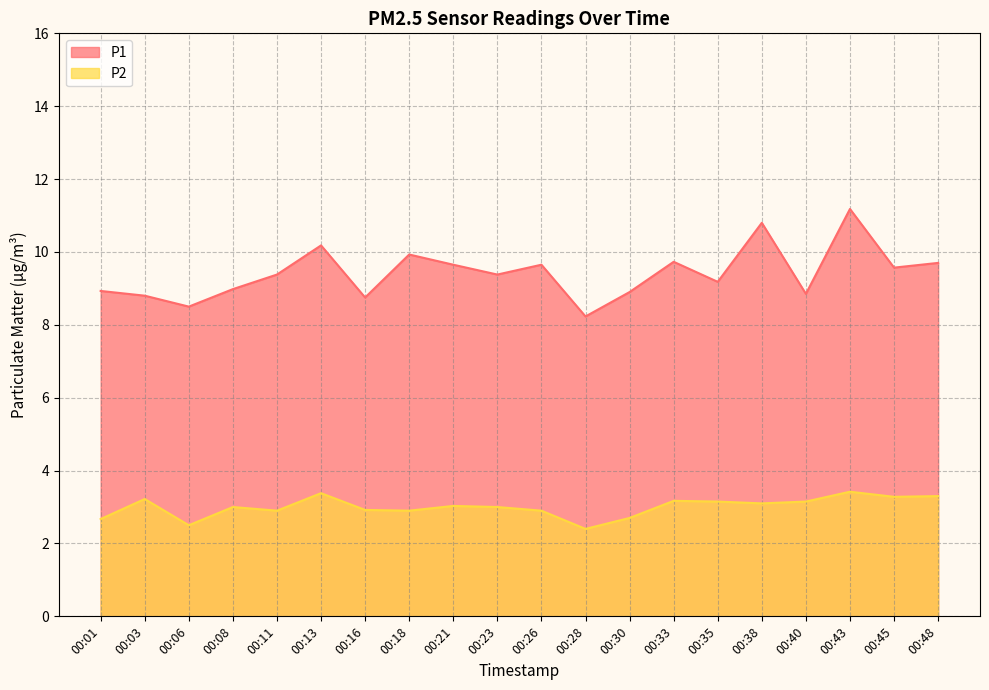

Which category has the highest value across all series?

00:43